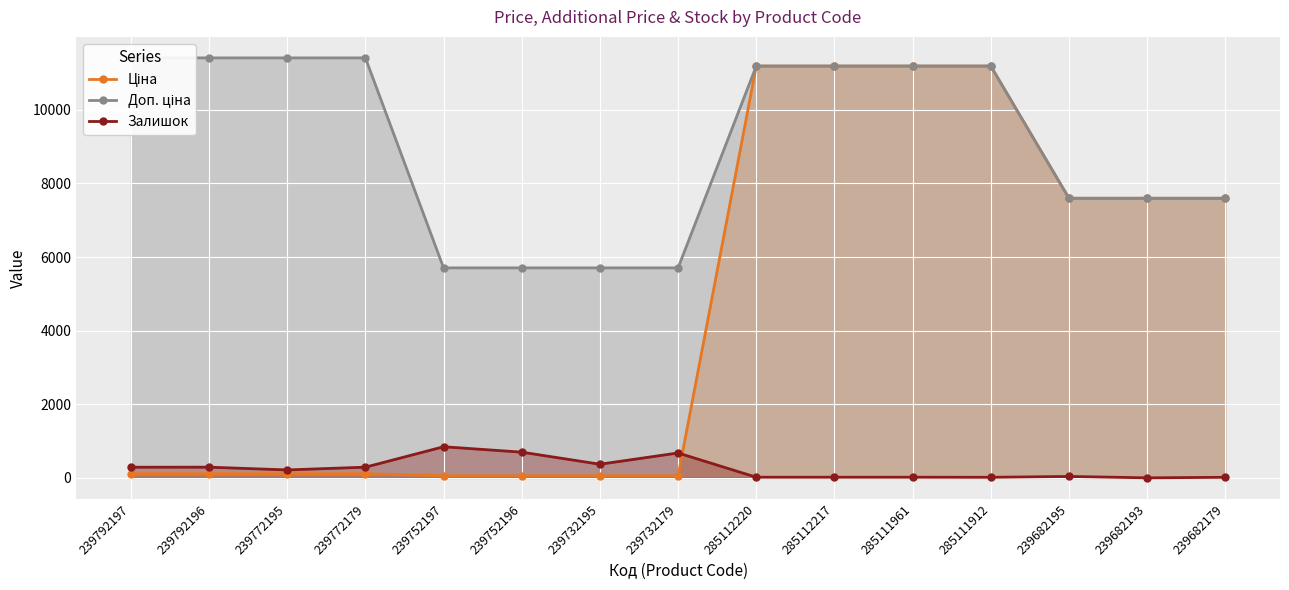

Reading right to left, list all the values displayed in this chart.

Ціна: 7596.5	7596.5	7596.5	11188.2	11188.2	11188.2	11188.2	57.0	57.0	57.0	57.0	114.1	114.1	114.1	114.1
Доп. ціна: 7596.5	7596.5	7596.5	11188.2	11188.2	11188.2	11188.2	5705.0	5705.0	5705.0	5705.0	11410.0	11410.0	11410.0	11410.0
Залишок: 15.0	0.0	38.0	15.0	17.0	17.0	17.0	676.0	370.0	698.0	845.0	290.0	215.0	290.0	289.0